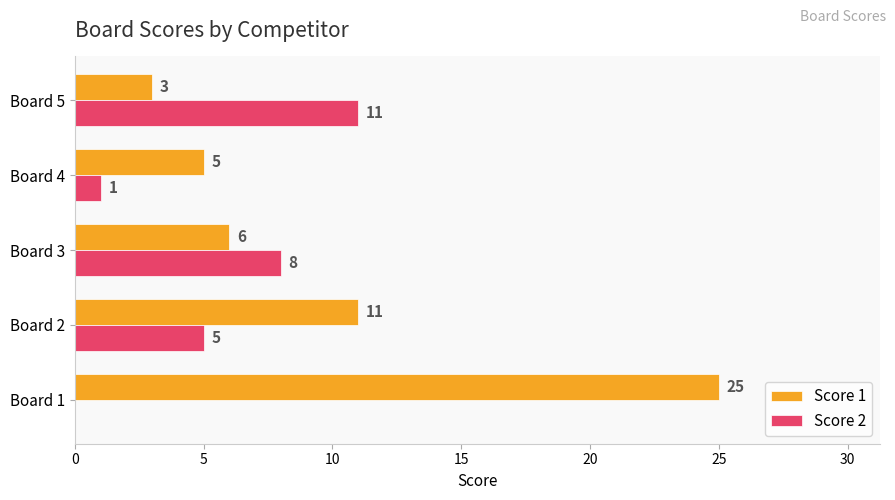

At which label does Score 1 reach its peak?

Board 1